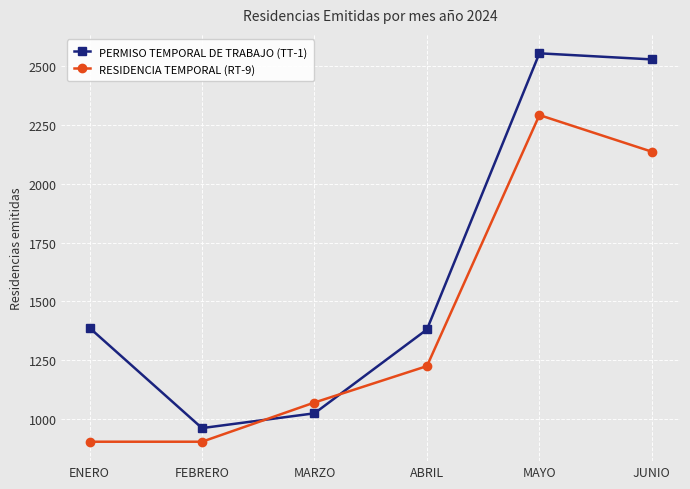

True or false: RESIDENCIA TEMPORAL (RT-9) has a value of 1224 at ABRIL.

True